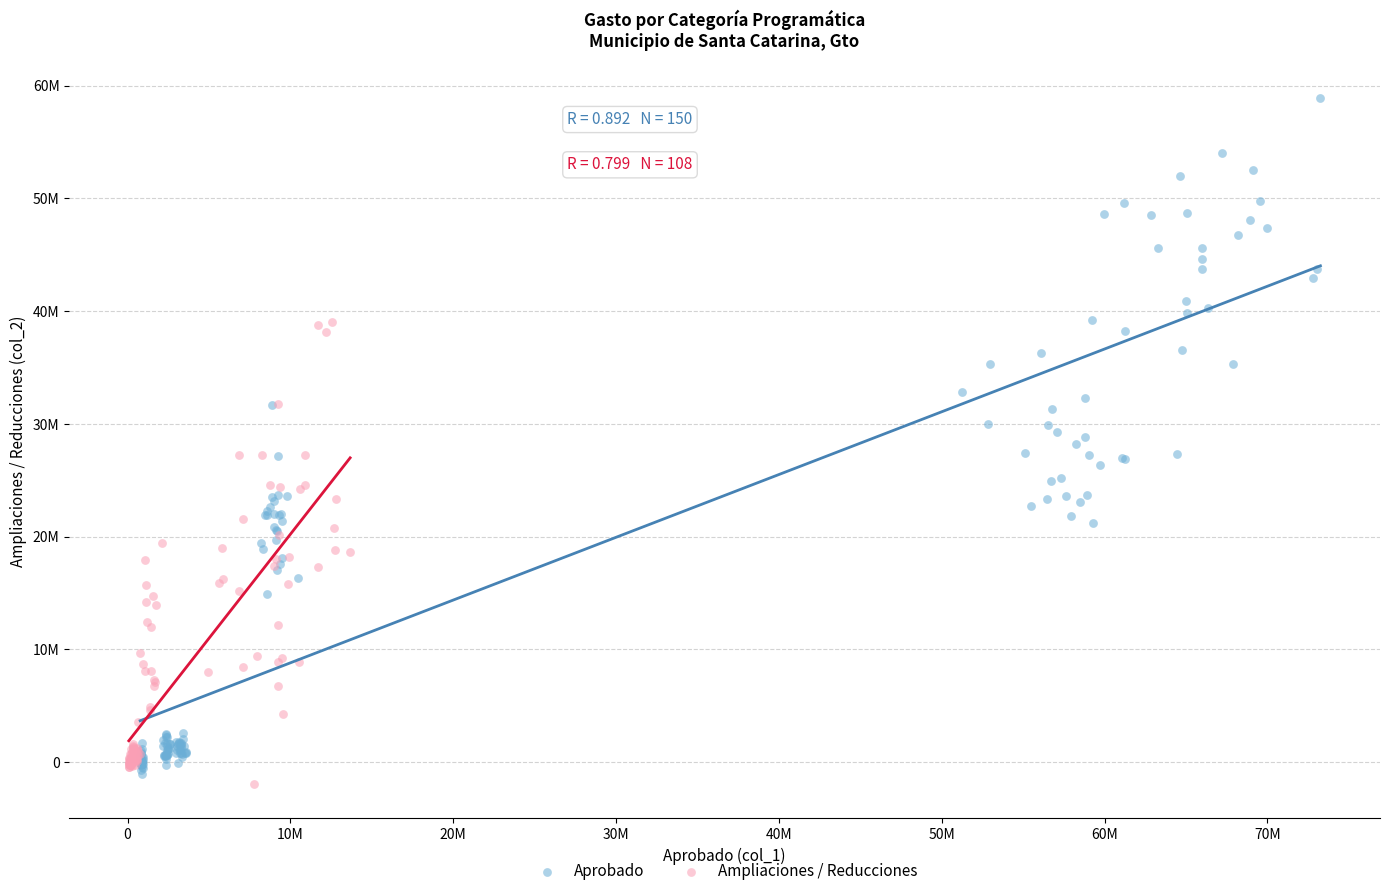

Which series contains the highest Y value?

Aprobado